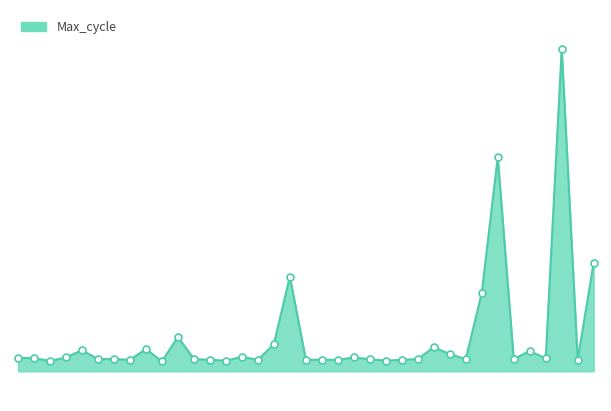

Is this an area chart (filled region under the line)?

Yes